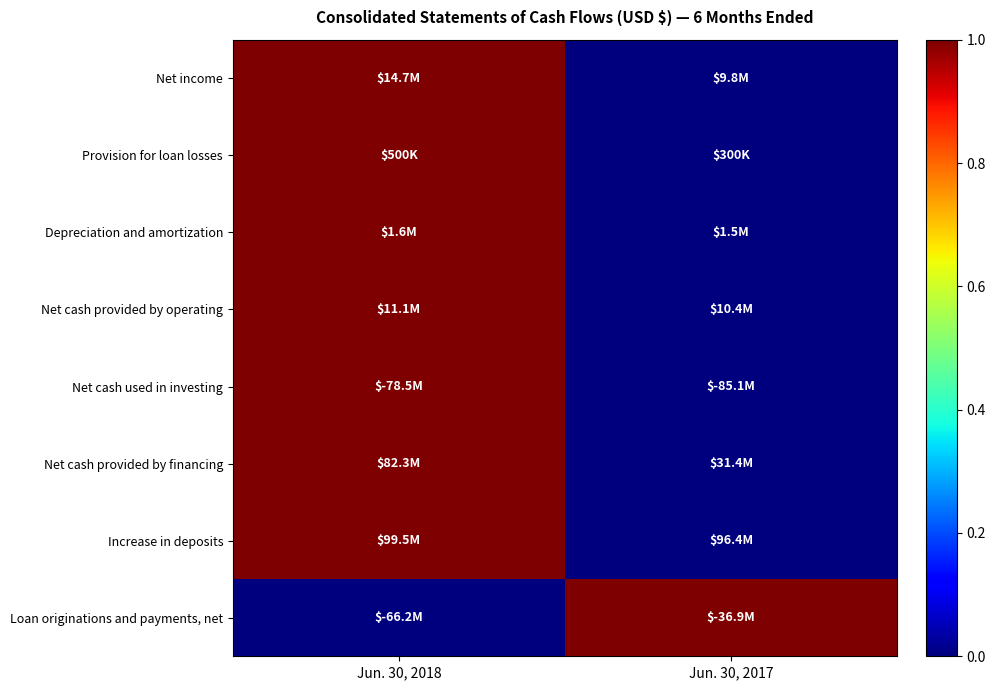

Reading right to left, extract all data points from this chart.

Net income: Jun. 30, 2017=0	Jun. 30, 2018=1
Provision for loan losses: Jun. 30, 2017=0	Jun. 30, 2018=1
Depreciation and amortization: Jun. 30, 2017=0	Jun. 30, 2018=1
Net cash provided by operating: Jun. 30, 2017=0	Jun. 30, 2018=1
Net cash used in investing: Jun. 30, 2017=0	Jun. 30, 2018=1
Net cash provided by financing: Jun. 30, 2017=0	Jun. 30, 2018=1
Increase in deposits: Jun. 30, 2017=0	Jun. 30, 2018=1
Loan originations and payments, net: Jun. 30, 2017=1	Jun. 30, 2018=0